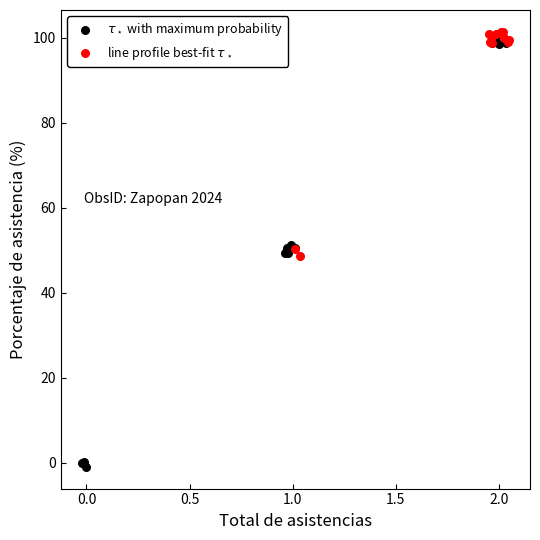

What are all the series names shown in the legend?

$\tau_\star$ with maximum probability, line profile best-fit $\tau_\star$